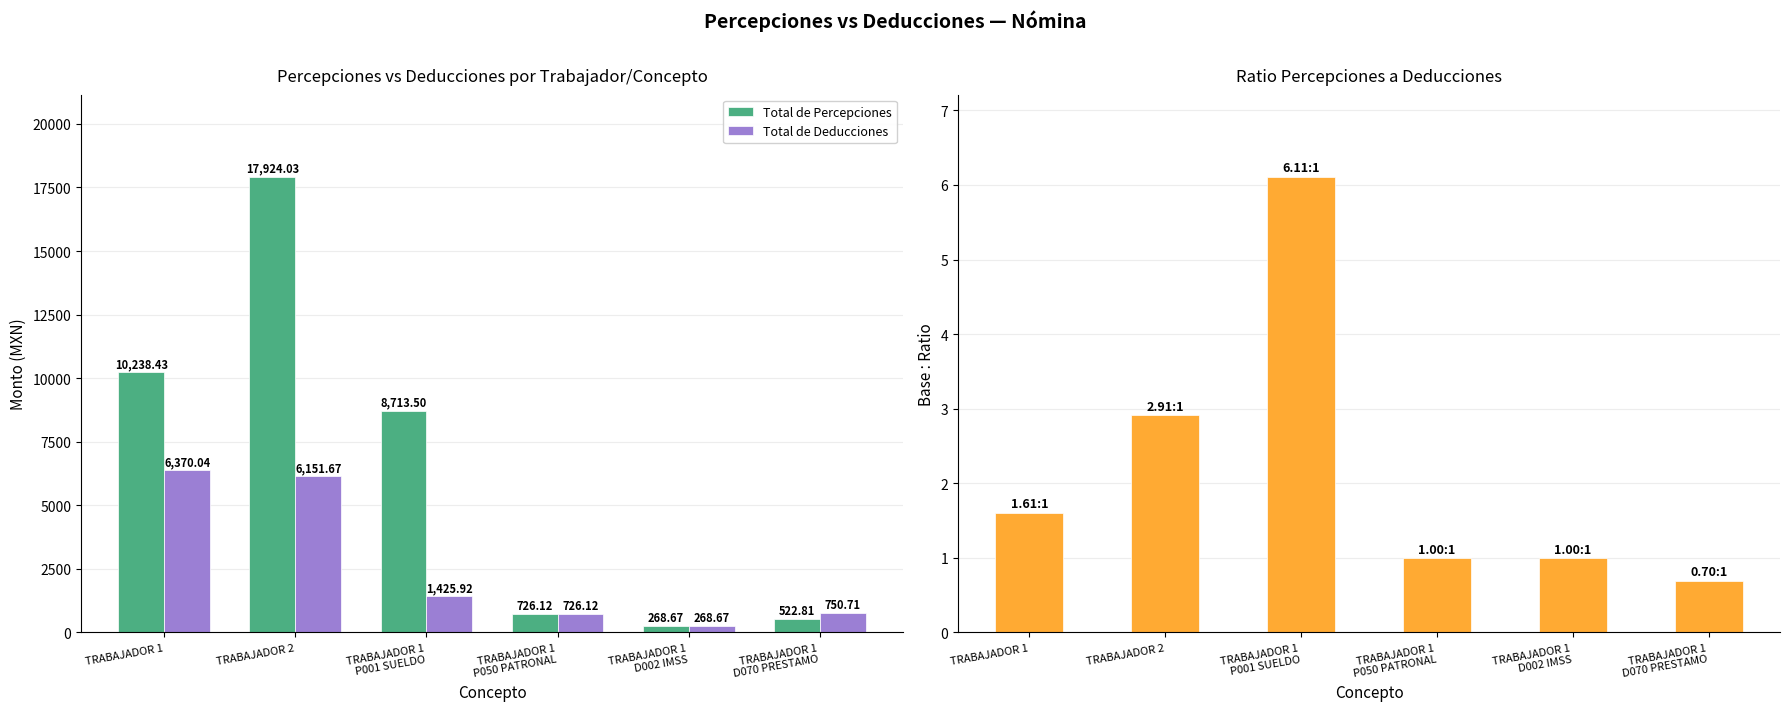

What is the value of the Total de Deducciones bar at the 4th from the left?

726.1